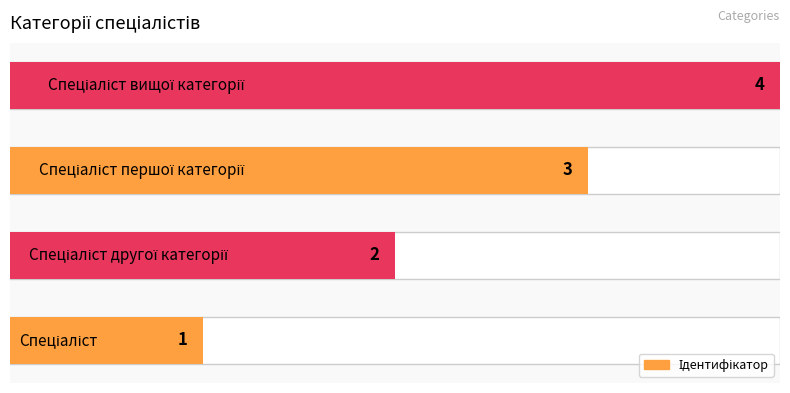

Between 3 and 1, which is larger?

3